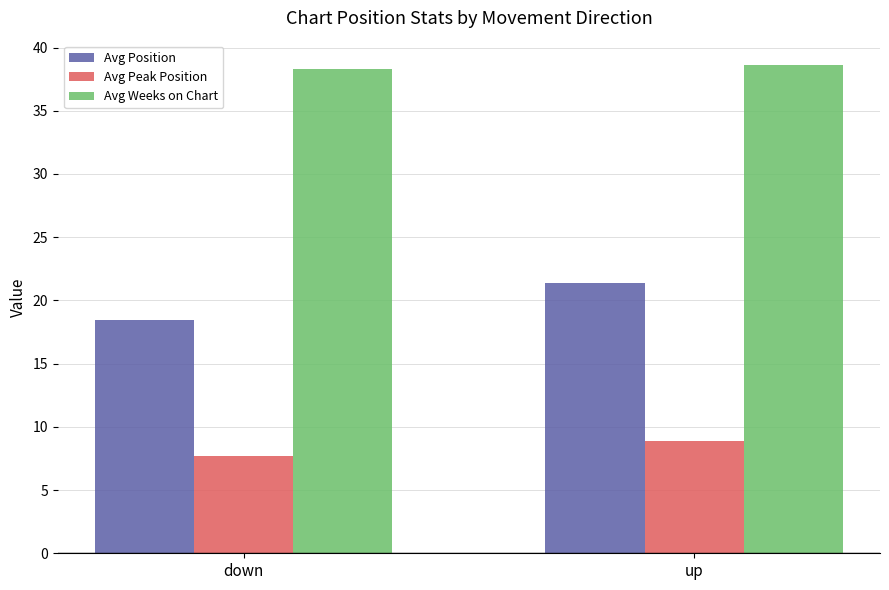

What is the difference between the maximum and minimum values in the Avg Position series?

3.0